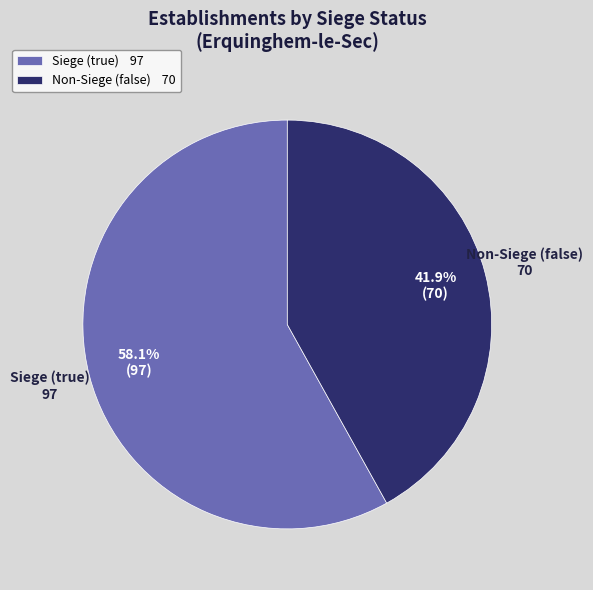

What is the total percentage of Siege (true) and Non-Siege (false)?

100.0%